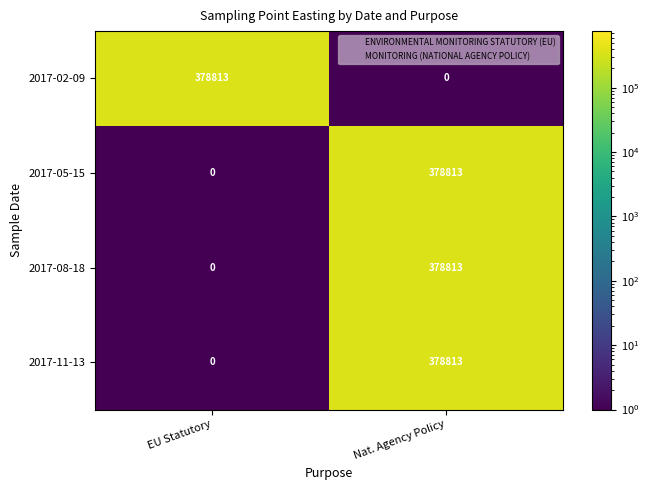

What is the difference between the 2017-08-18 values at Nat. Agency Policy and EU Statutory?

378813